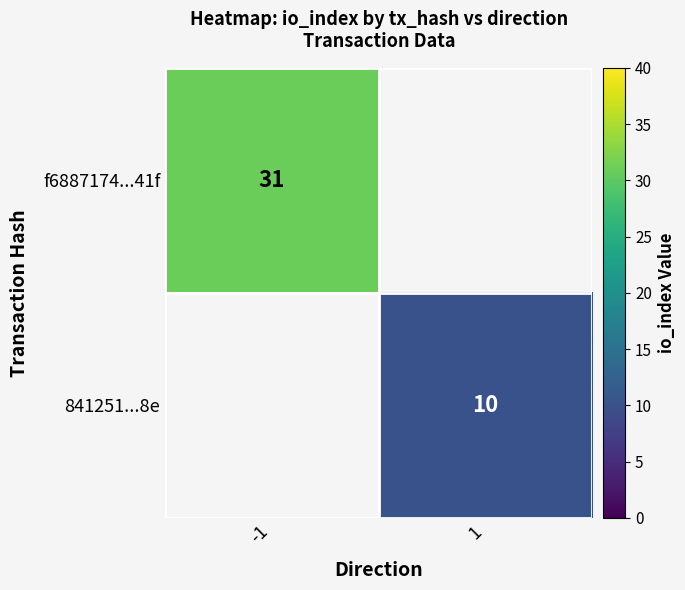

The value of 841251...8e at 1 is 3.6. True or false?

False